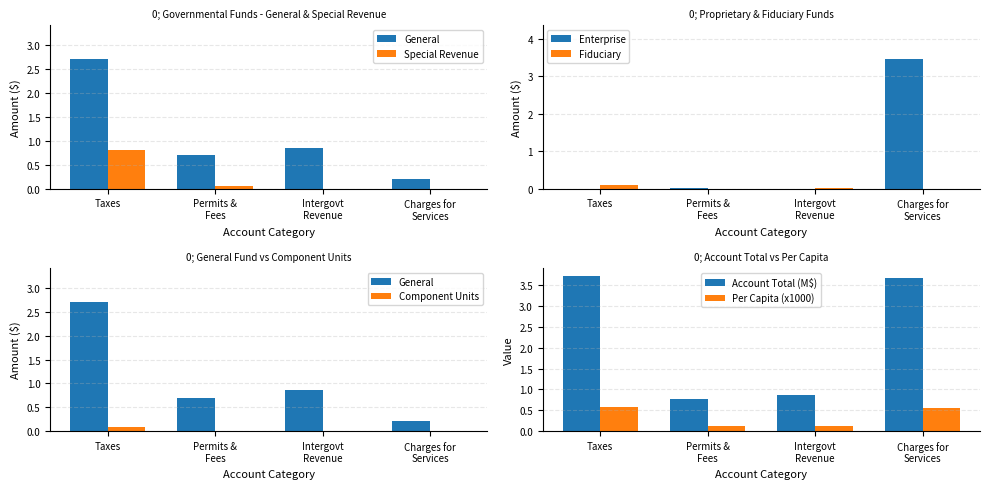

What is the difference between the second highest and second lowest values in the Per Capita (x1000) series?

0.4